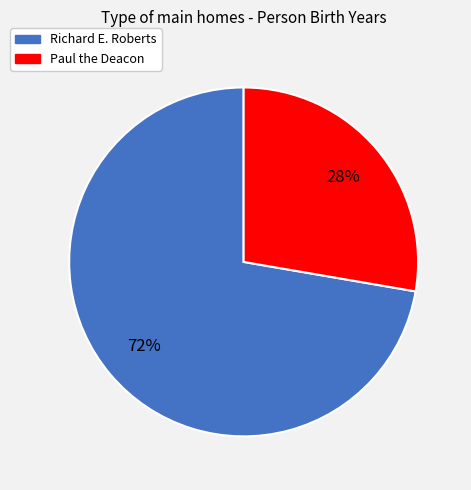

Combined, do Richard E. Roberts and Paul the Deacon account for over 50%?

Yes